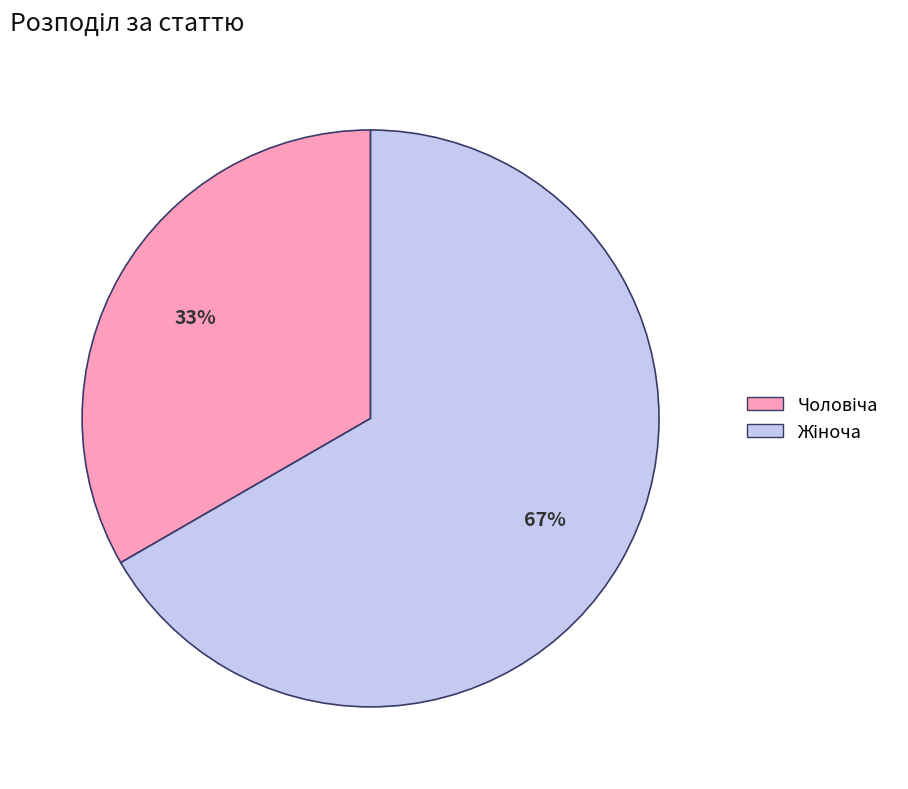

To the nearest percent, what is the average slice percentage?

50%